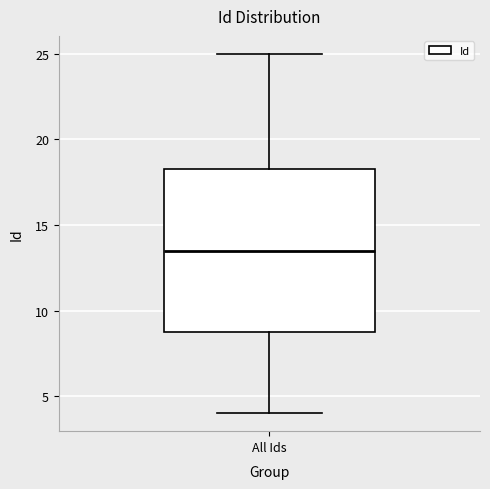

Where does the upper whisker of the box for All Ids end on the y-axis? The values are not printed on the chart, so give them approximately, as read against the axis.

25.0